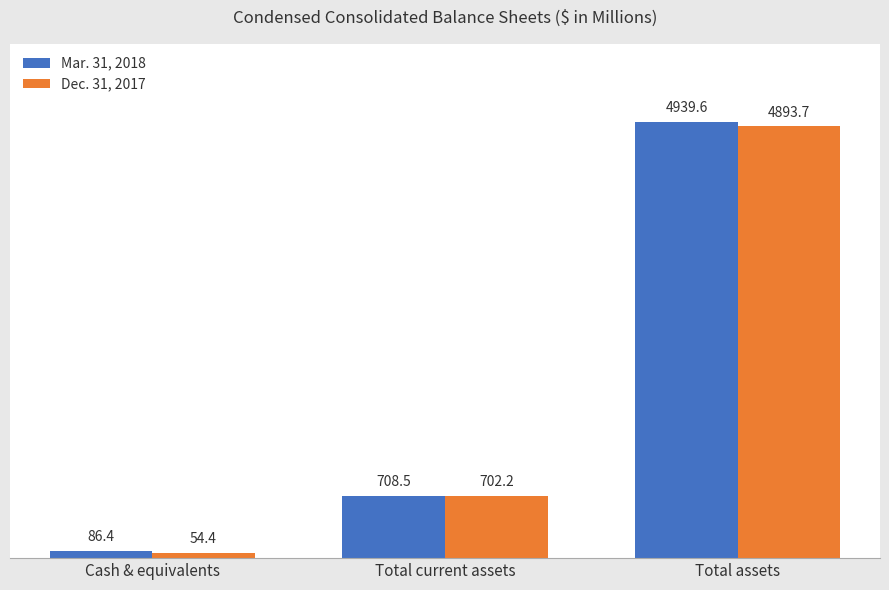

How many data points in Mar. 31, 2018 are less than 708?

1